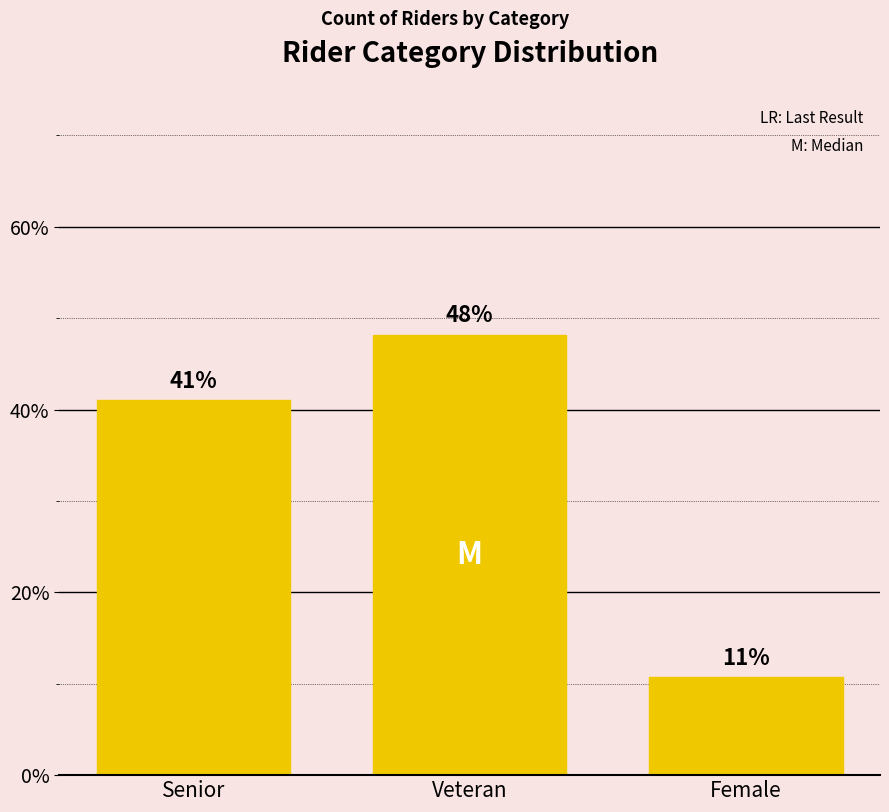

The chart shows a value of 41.1 at Senior. True or false?

True